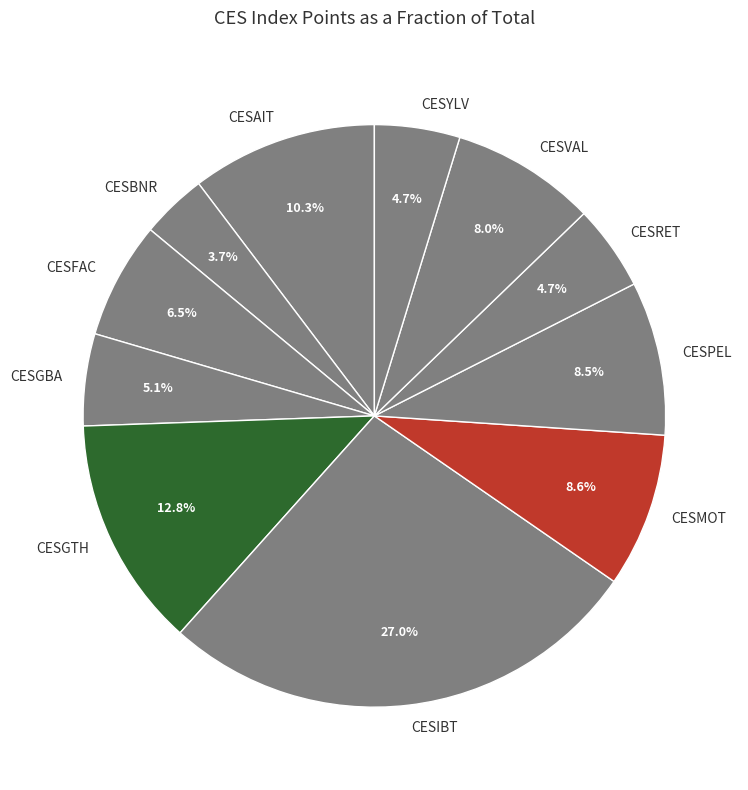

How many slices are in this pie chart?

11